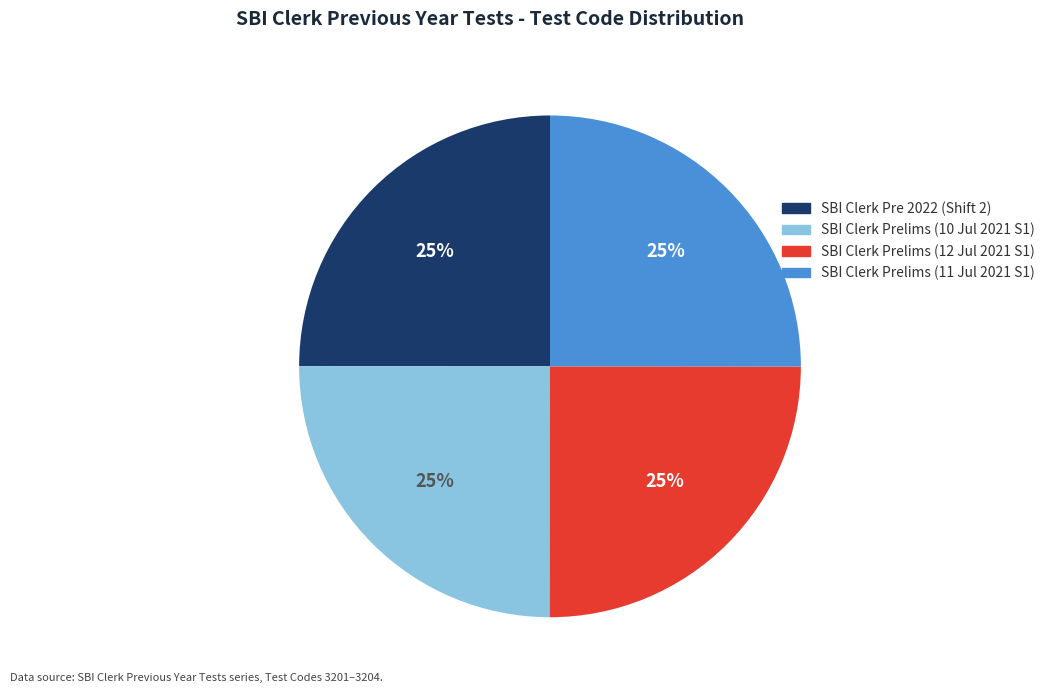

Does any single category account for the majority?

No